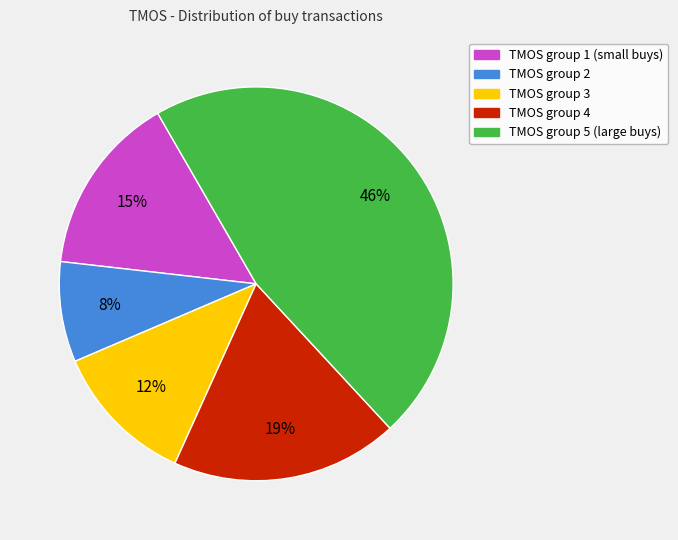

Rank the categories by value from lowest to highest.

TMOS group 2, TMOS group 3, TMOS group 1 (small buys), TMOS group 4, TMOS group 5 (large buys)